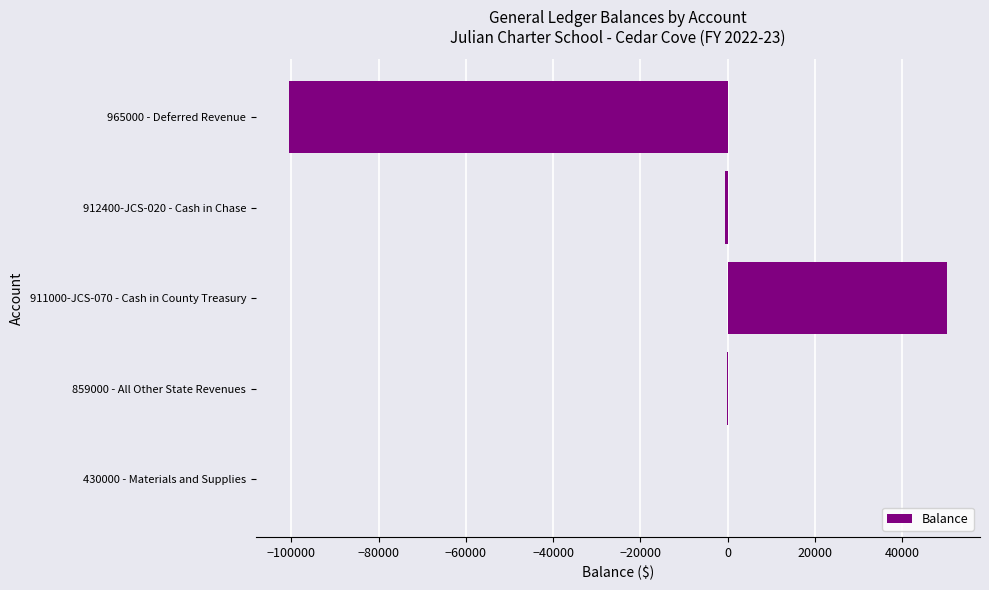

How many distinct data groups are displayed?

1